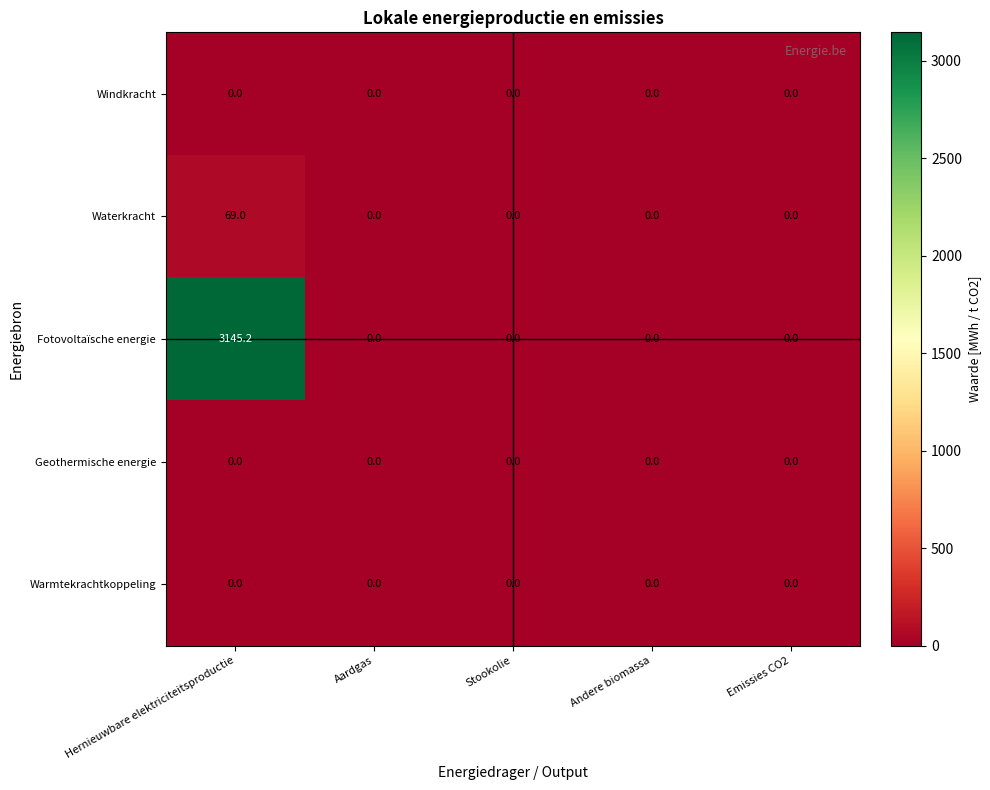

What is the difference between the maximum and minimum values in the Waterkracht series?

69.0